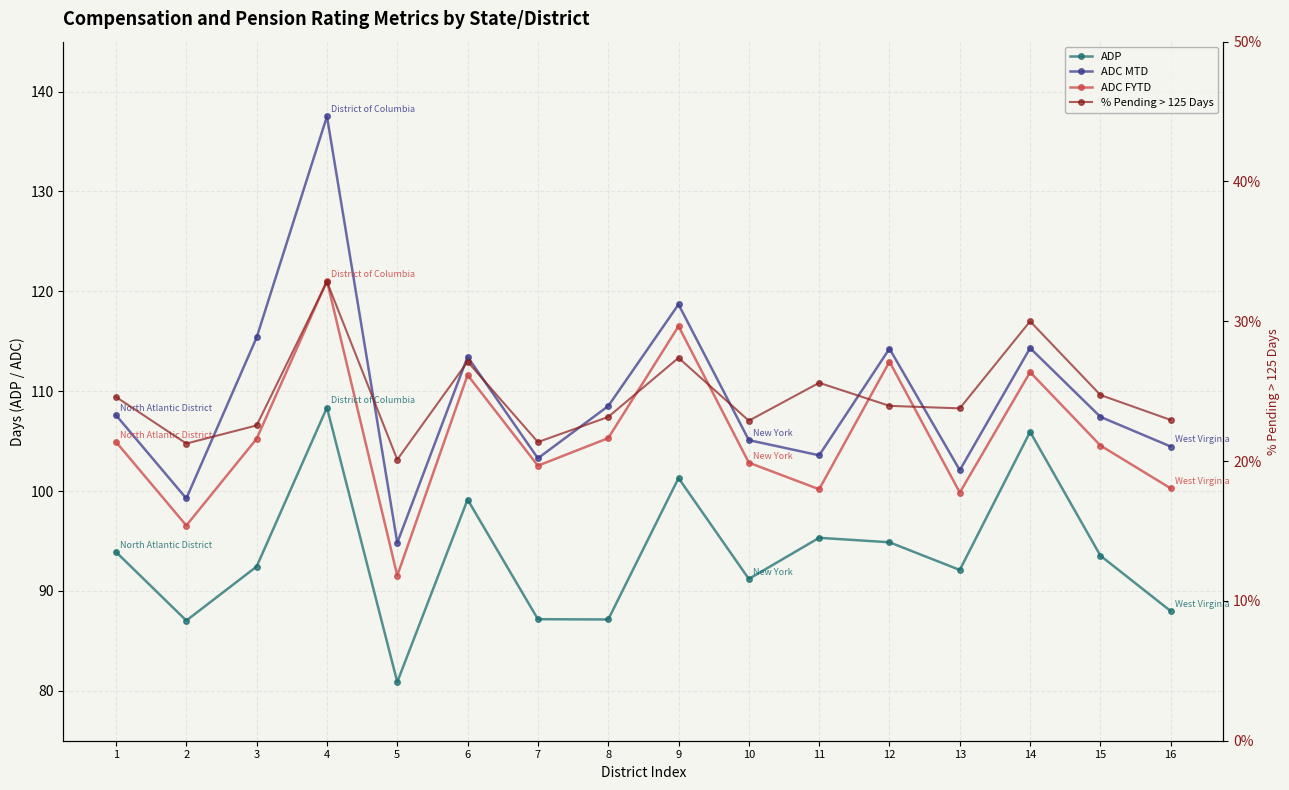

Reading left to right, extract all data points from this chart.

ADP: 1=93.9	2=87.0	3=92.4	4=108.4	5=80.9	6=99.2	7=87.2	8=87.1	9=101.3	10=91.2	11=95.3	12=94.9	13=92.1	14=105.9	15=93.5	16=88.0
ADC MTD: 1=107.6	2=99.3	3=115.4	4=137.5	5=94.8	6=113.4	7=103.3	8=108.5	9=118.7	10=105.1	11=103.6	12=114.3	13=102.1	14=114.3	15=107.4	16=104.5
ADC FYTD: 1=104.9	2=96.5	3=105.2	4=121.0	5=91.5	6=111.6	7=102.5	8=105.3	9=116.5	10=102.8	11=100.2	12=113.0	13=99.8	14=111.9	15=104.6	16=100.3
% Pending > 125 Days: 1=24.6	2=21.3	3=22.6	4=32.8	5=20.1	6=27.1	7=21.4	8=23.2	9=27.4	10=22.9	11=25.6	12=24.0	13=23.8	14=30.0	15=24.7	16=22.9